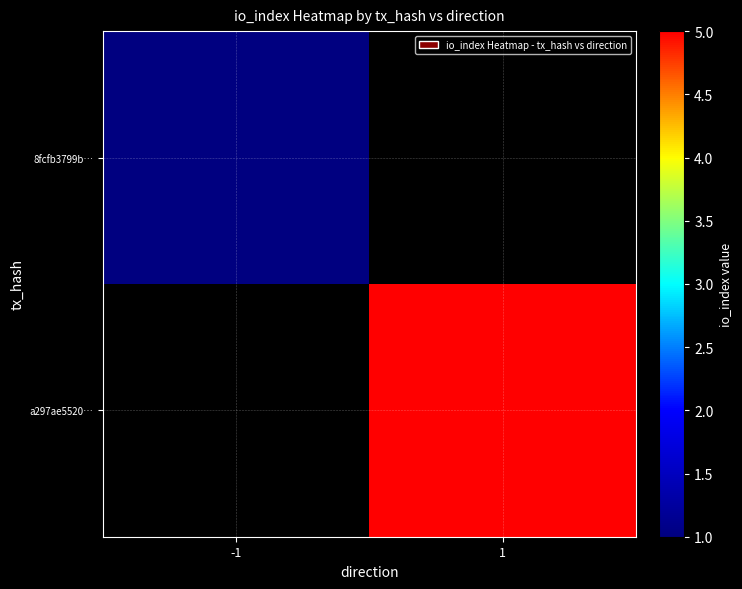

What is the greatest value displayed?

5.0